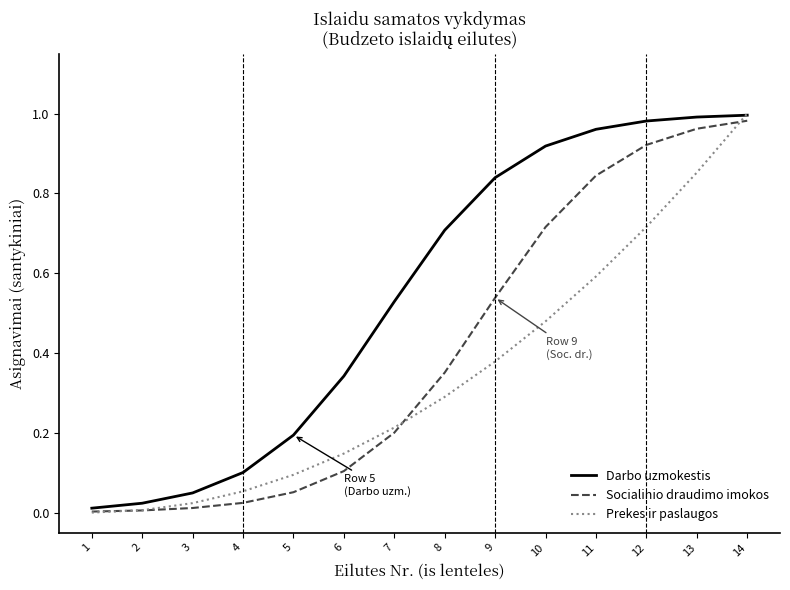

Is the value of Prekes ir paslaugos at 6 greater than the value of Socialinio draudimo imokos at 3?

Yes